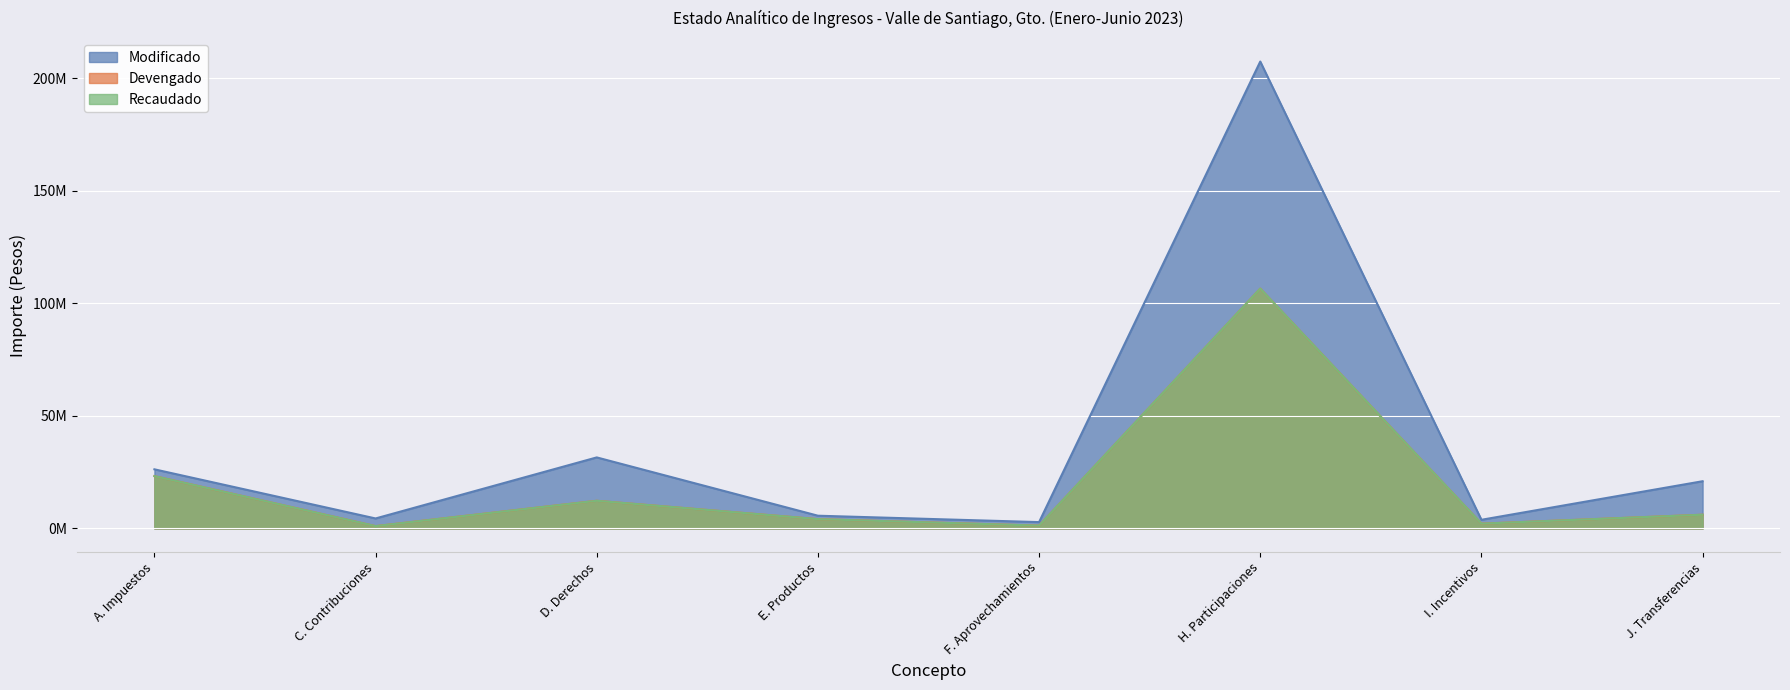

At which category does Recaudado reach its first local valley?

C. Contribuciones